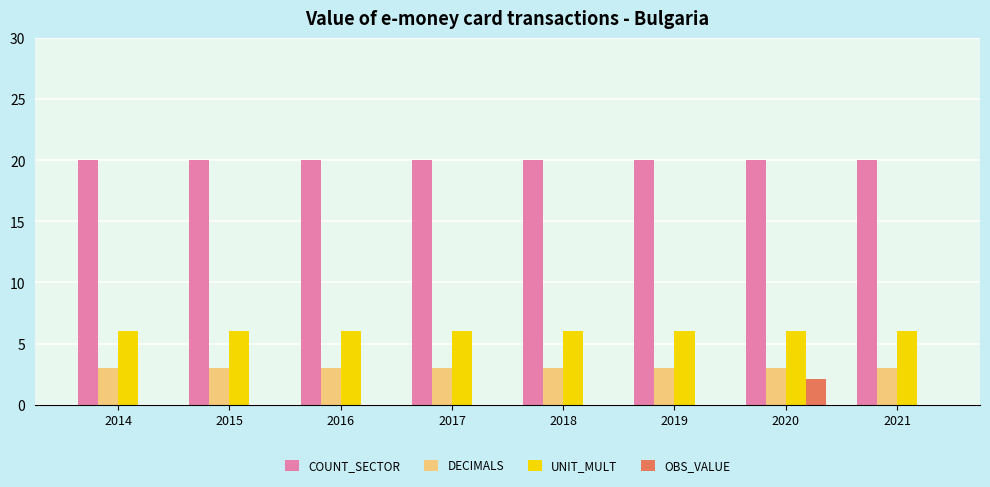

What is the sum of all OBS_VALUE values?

2.1